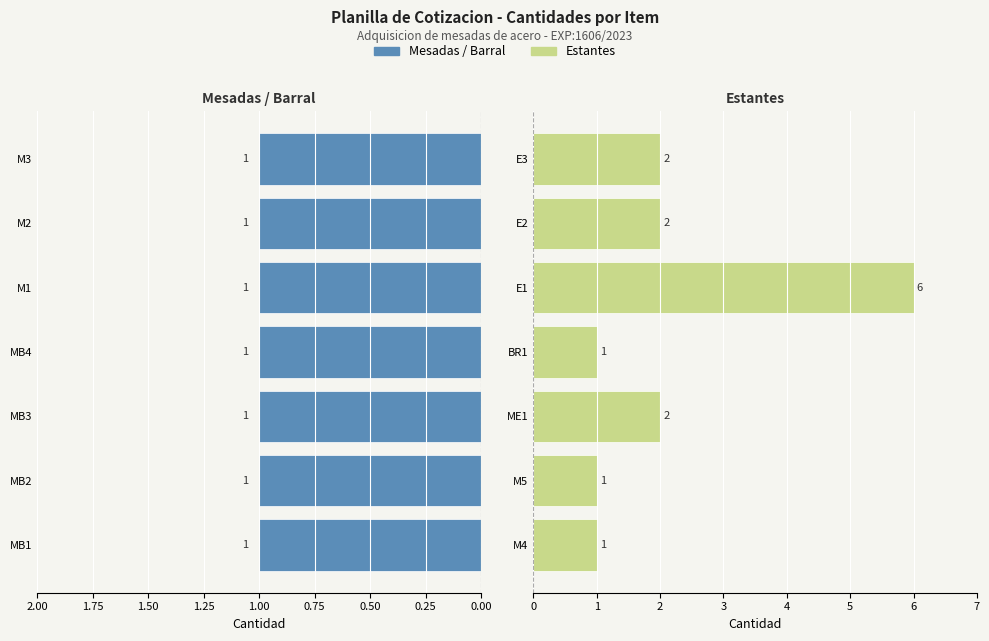

How many bars are there in total?

14